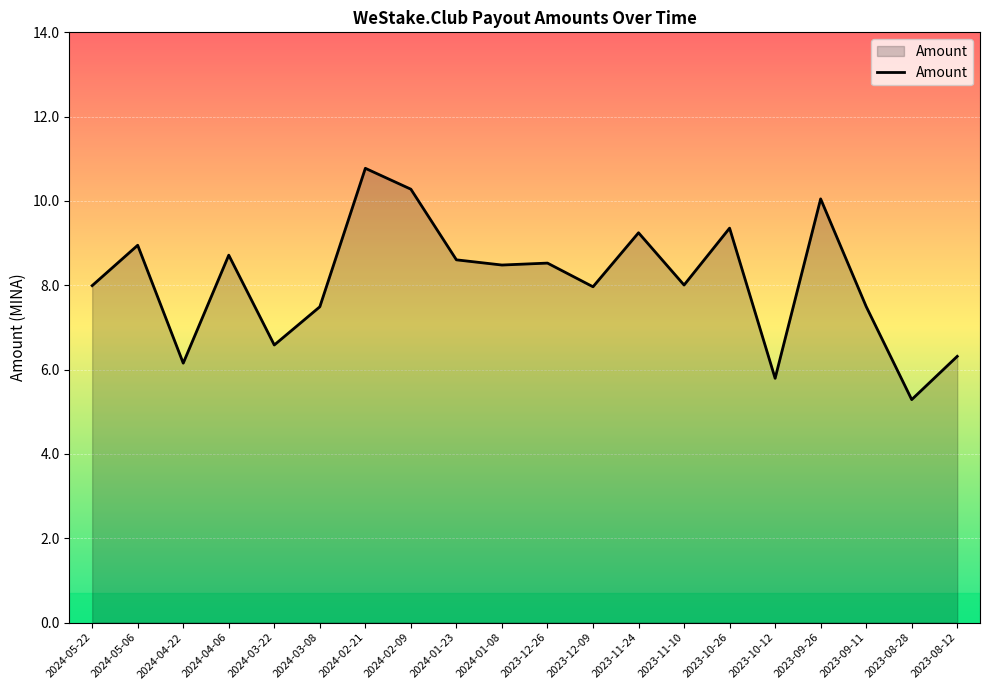

Is it true that the value at 2023-09-11 is 11.6?

False